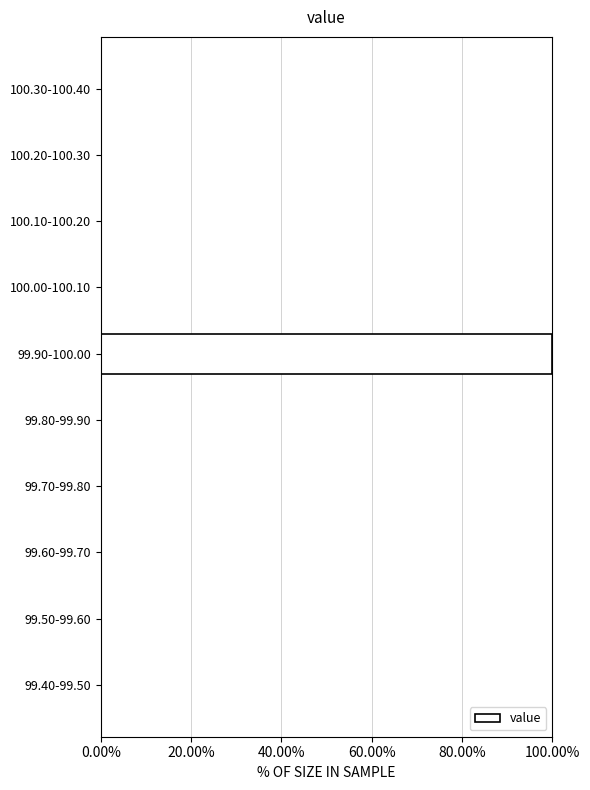

Reading top to bottom, what are all the values shown in this chart?

100.30-100.40=0	100.20-100.30=0	100.10-100.20=0	100.00-100.10=0	99.90-100.00=100	99.80-99.90=0	99.70-99.80=0	99.60-99.70=0	99.50-99.60=0	99.40-99.50=0